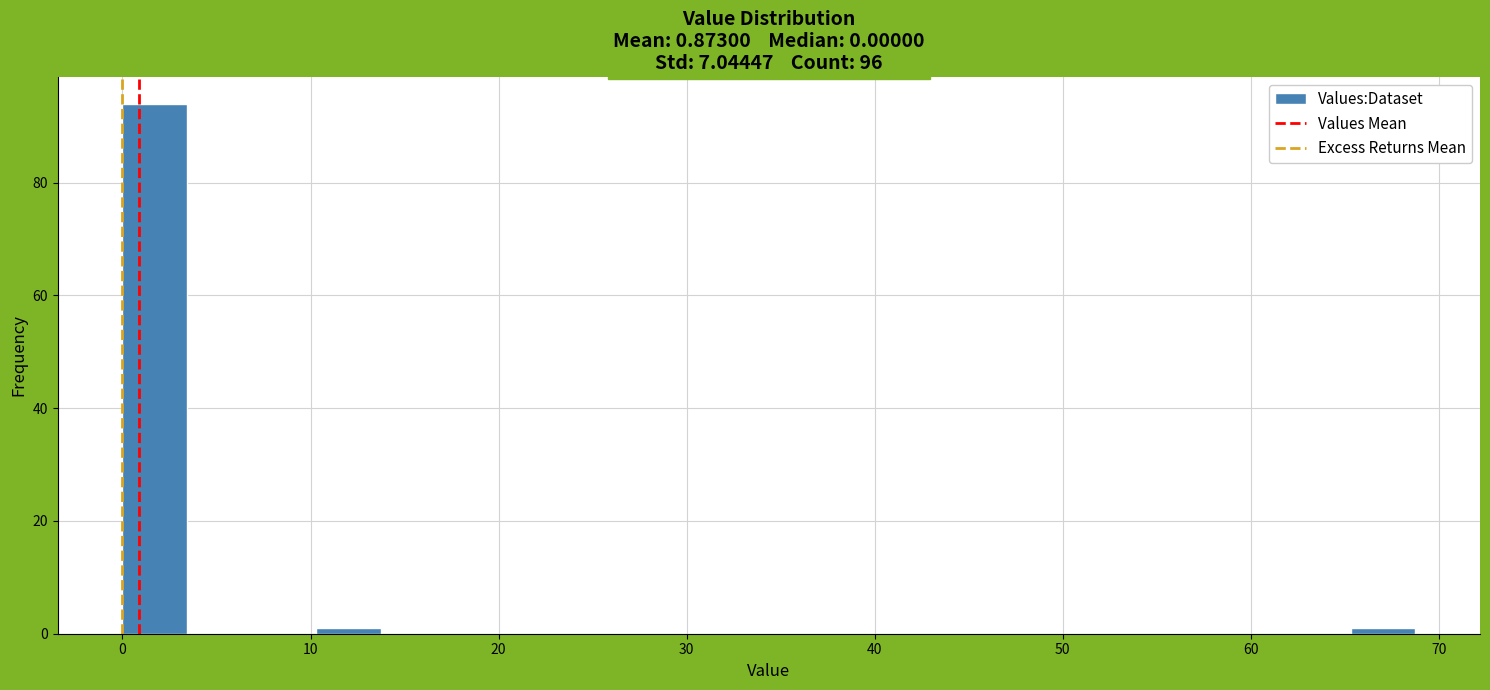

Around what value on the x-axis is the tallest bar? Give the approximate position of its centre, as read against the axis.

2